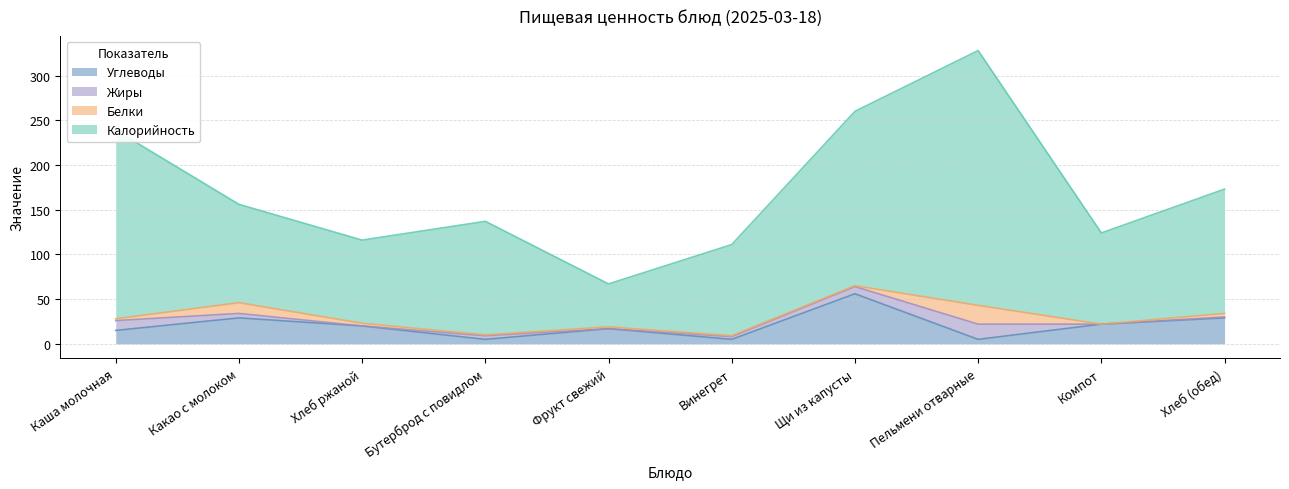

What is the highest value of the Углеводы series?

56